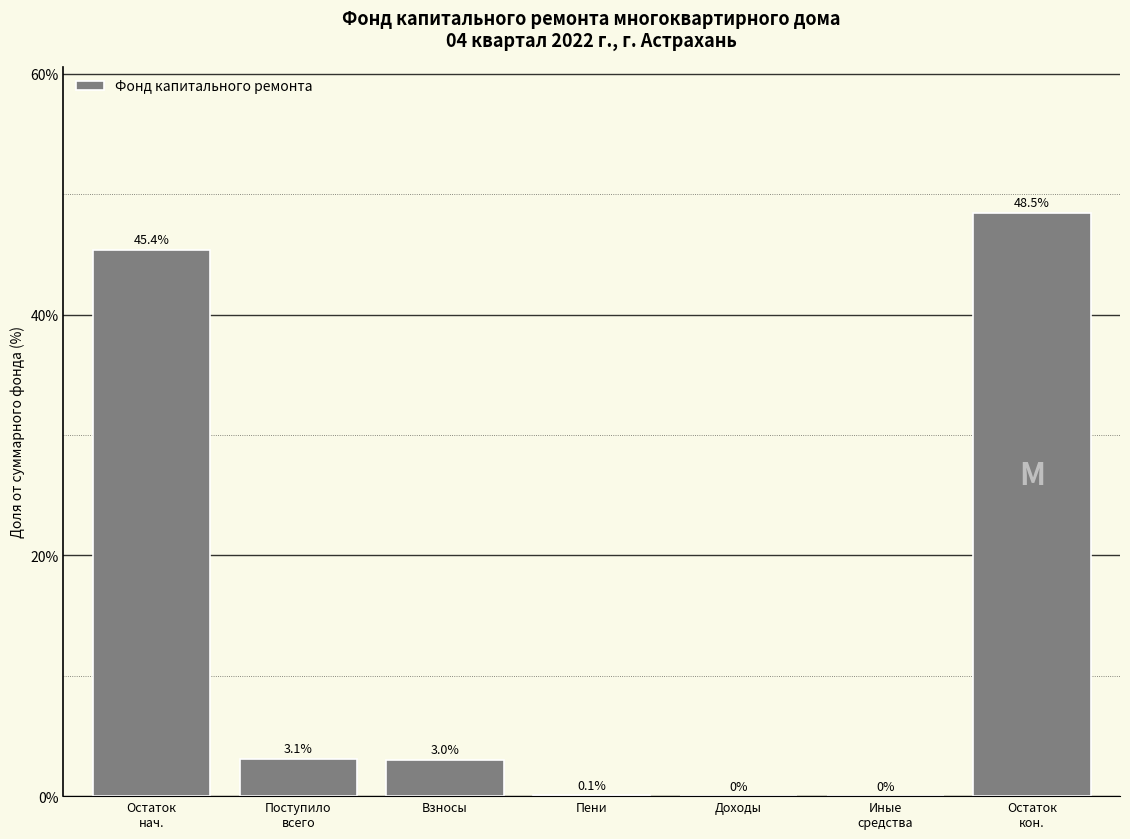

What is the greatest value displayed?

48.5